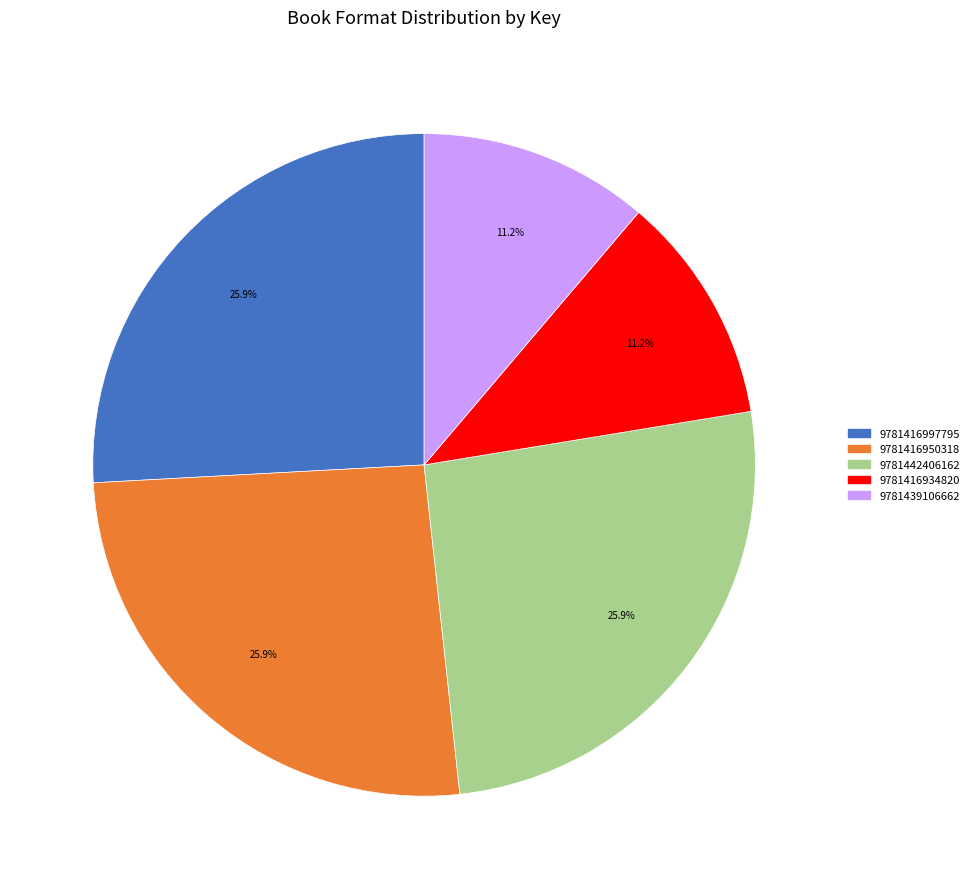

Which has a higher value, 9781416934820 or 9781416950318?

9781416950318